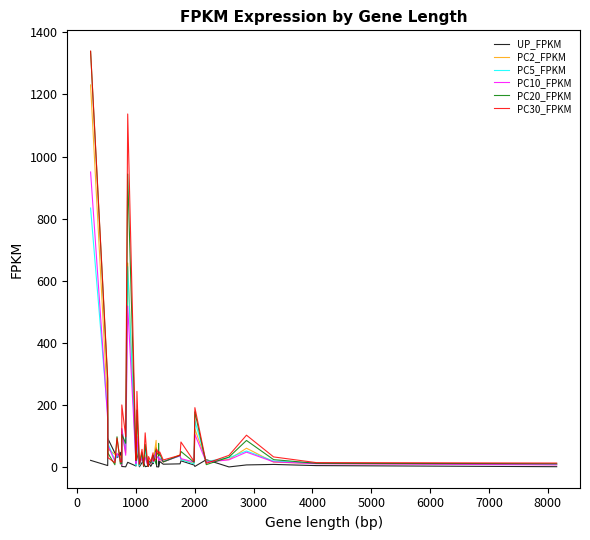

What is the maximum value shown in the chart?

1339.7